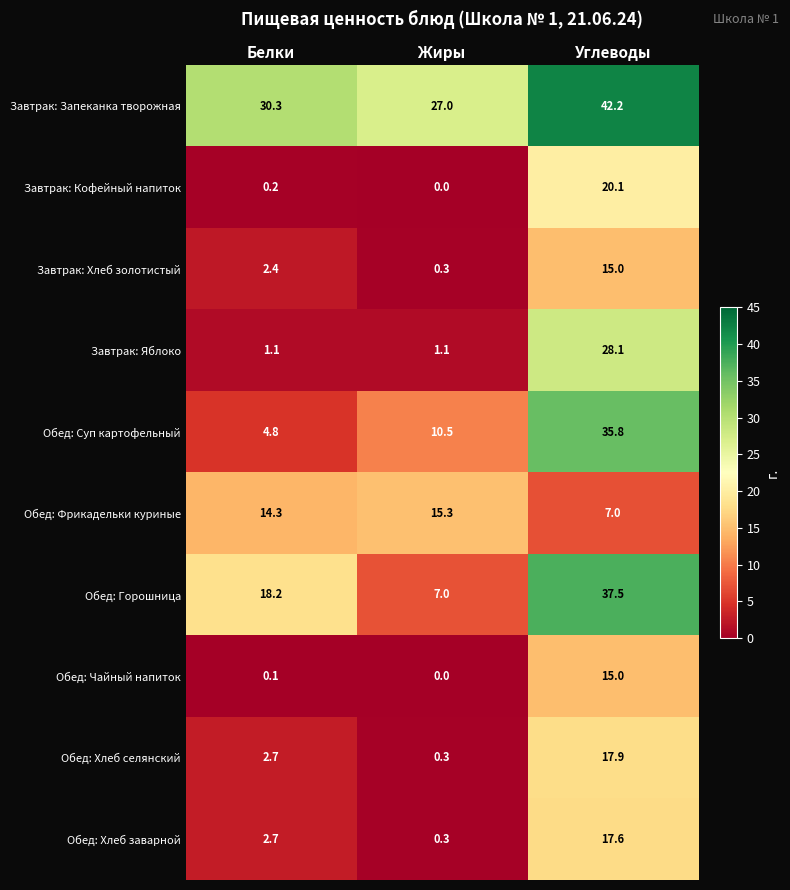

What is the difference between the Завтрак: Кофейный напиток values at Жиры and Углеводы?

20.1